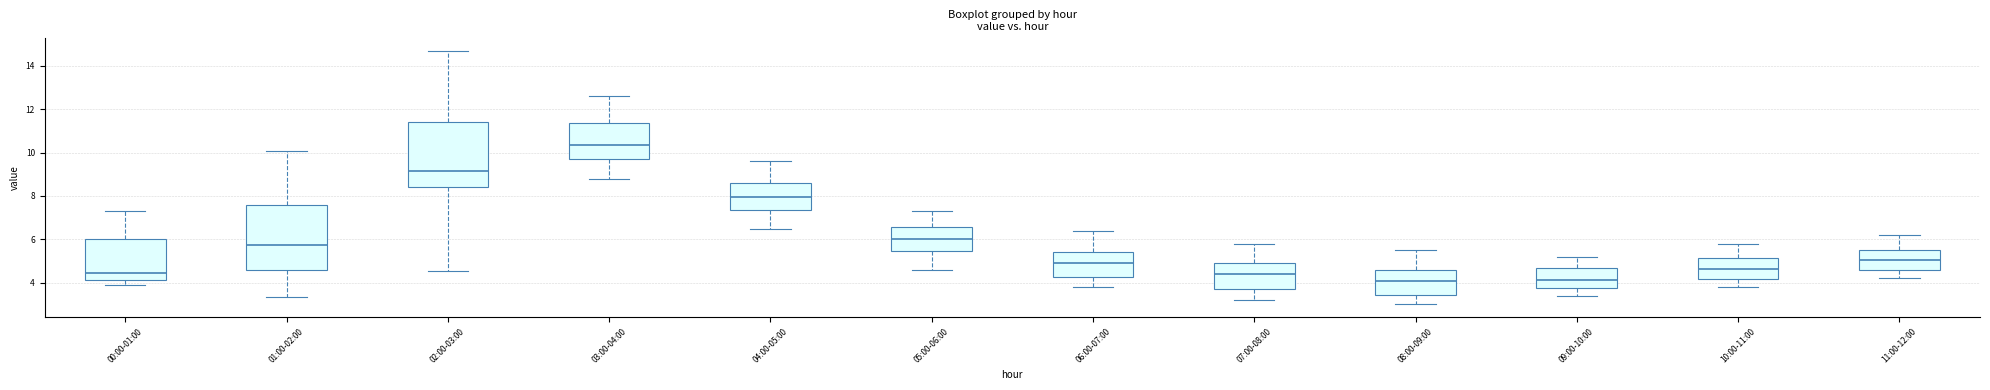

Reading left to right, read every box against the y-axis: the position of its median line, the range the box covers, and the ends of its whiskers. The values are not printed on the chart, so give them approximately, as read against the axis.

00:00-01:00: median 4.4, box 4.2 to 6.0, whiskers 4.0 to 7.4
01:00-02:00: median 5.8, box 4.6 to 7.6, whiskers 3.4 to 10.0
02:00-03:00: median 9.2, box 8.4 to 11.4, whiskers 4.6 to 14.8
03:00-04:00: median 10.4, box 9.8 to 11.4, whiskers 8.8 to 12.6
04:00-05:00: median 8.0, box 7.4 to 8.6, whiskers 6.6 to 9.6
05:00-06:00: median 6.0, box 5.4 to 6.6, whiskers 4.6 to 7.4
06:00-07:00: median 5.0, box 4.2 to 5.4, whiskers 3.8 to 6.4
07:00-08:00: median 4.4, box 3.8 to 5.0, whiskers 3.2 to 5.8
08:00-09:00: median 4.2, box 3.4 to 4.6, whiskers 3.0 to 5.6
09:00-10:00: median 4.2, box 3.8 to 4.8, whiskers 3.4 to 5.2
10:00-11:00: median 4.6, box 4.2 to 5.2, whiskers 3.8 to 5.8
11:00-12:00: median 5.0, box 4.6 to 5.6, whiskers 4.2 to 6.2